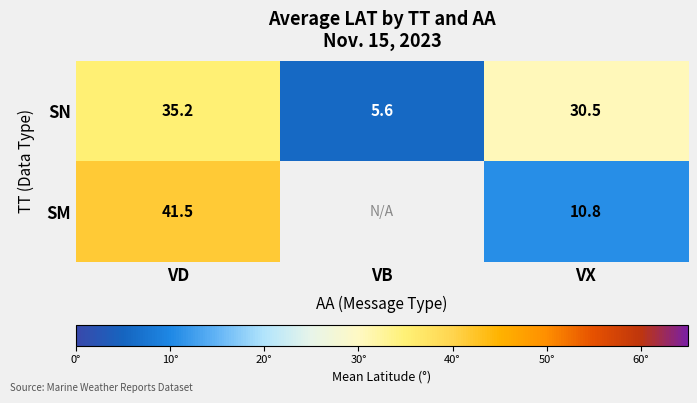

What is the difference between the SN values at VX and VB?

24.9